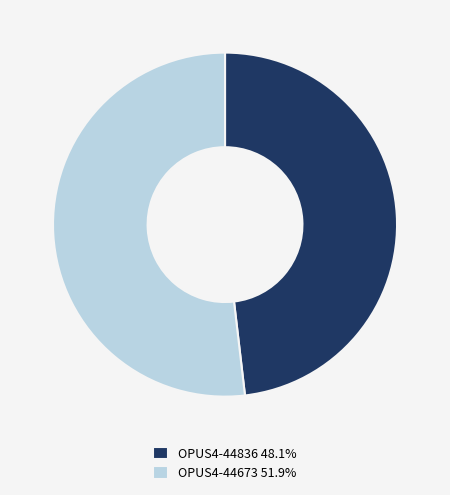

Which category accounts for the majority?

OPUS4-44673